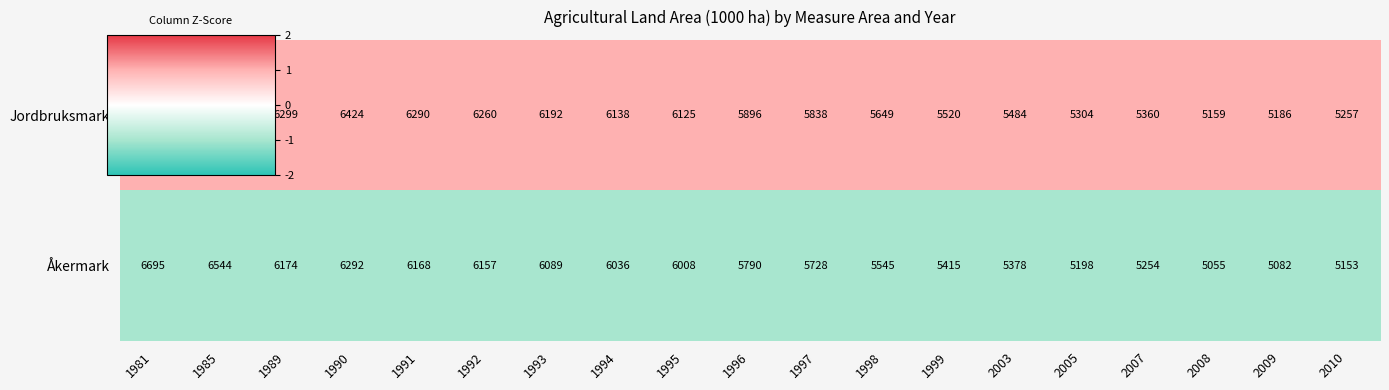

What is the sum of all Åkermark values?

109761